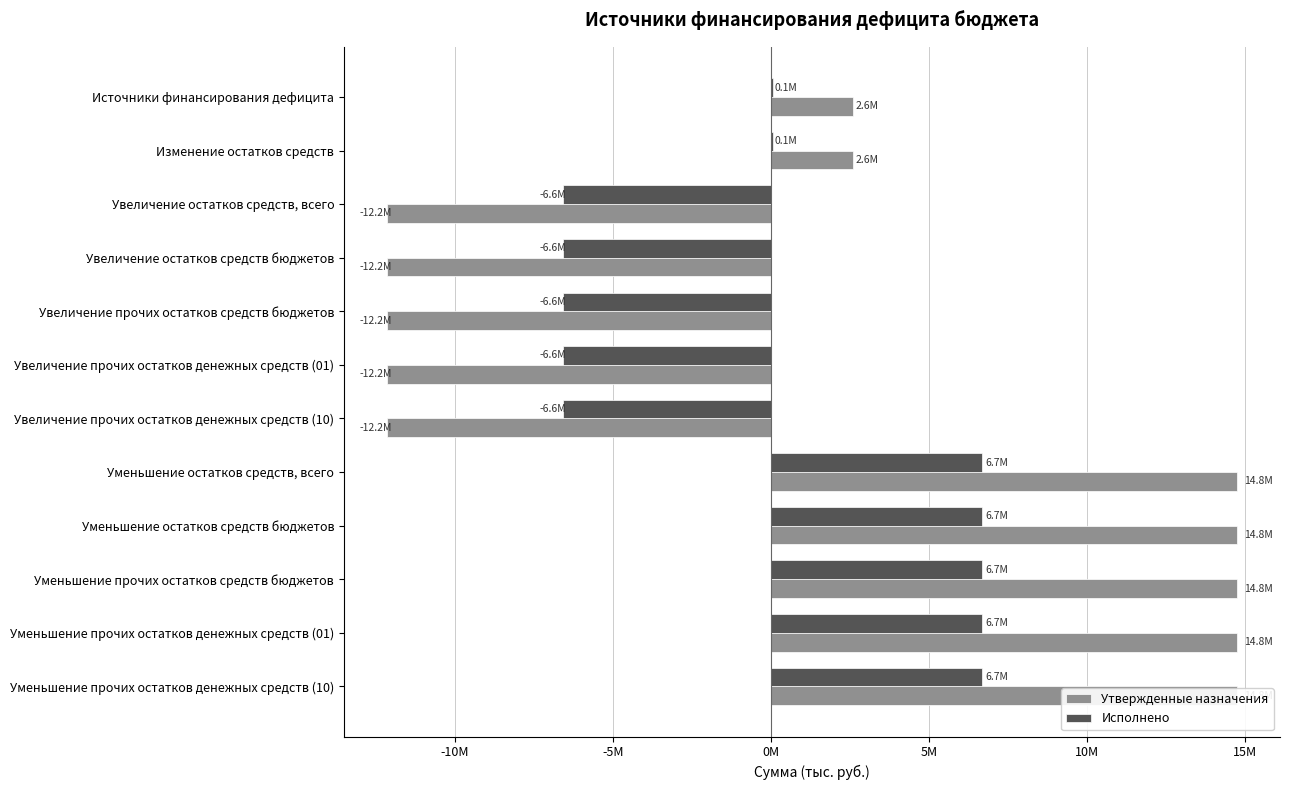

What is the sum of the Исполнено values at Уменьшение прочих остатков денежных средств (01) and Изменение остатков средств?

6739280.4